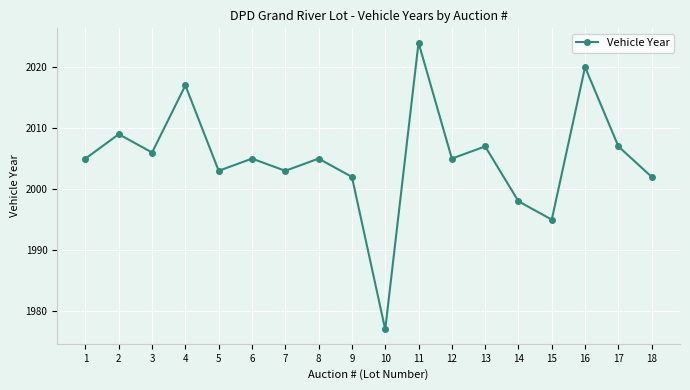

Approximately how many times larger is the value at 7 compared to 17?

1.0